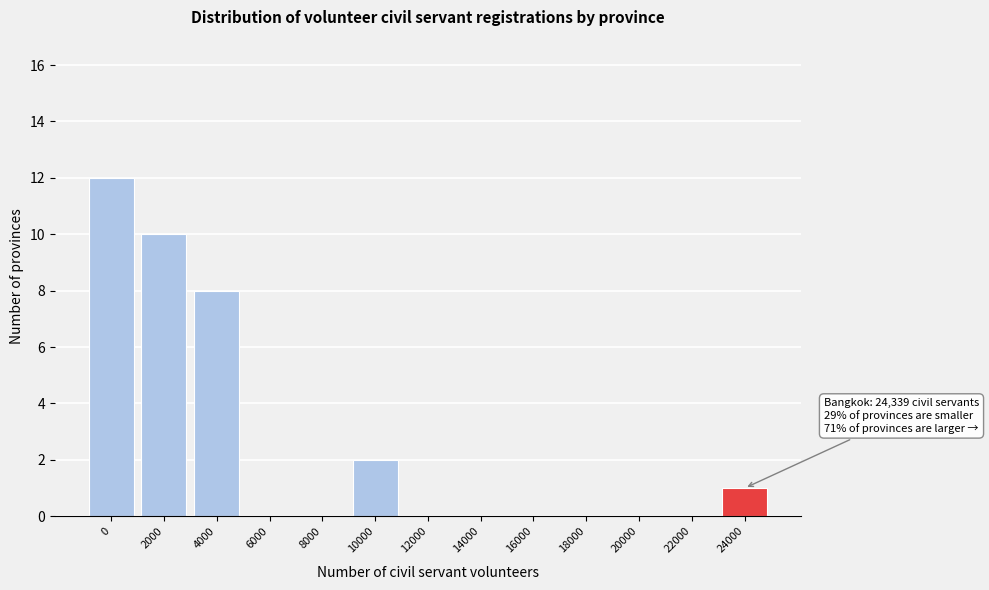

Reading right to left, extract all data points from this chart.

24000=1	22000=0	20000=0	18000=0	16000=0	14000=0	12000=0	10000=2	8000=0	6000=0	4000=8	2000=10	0=12